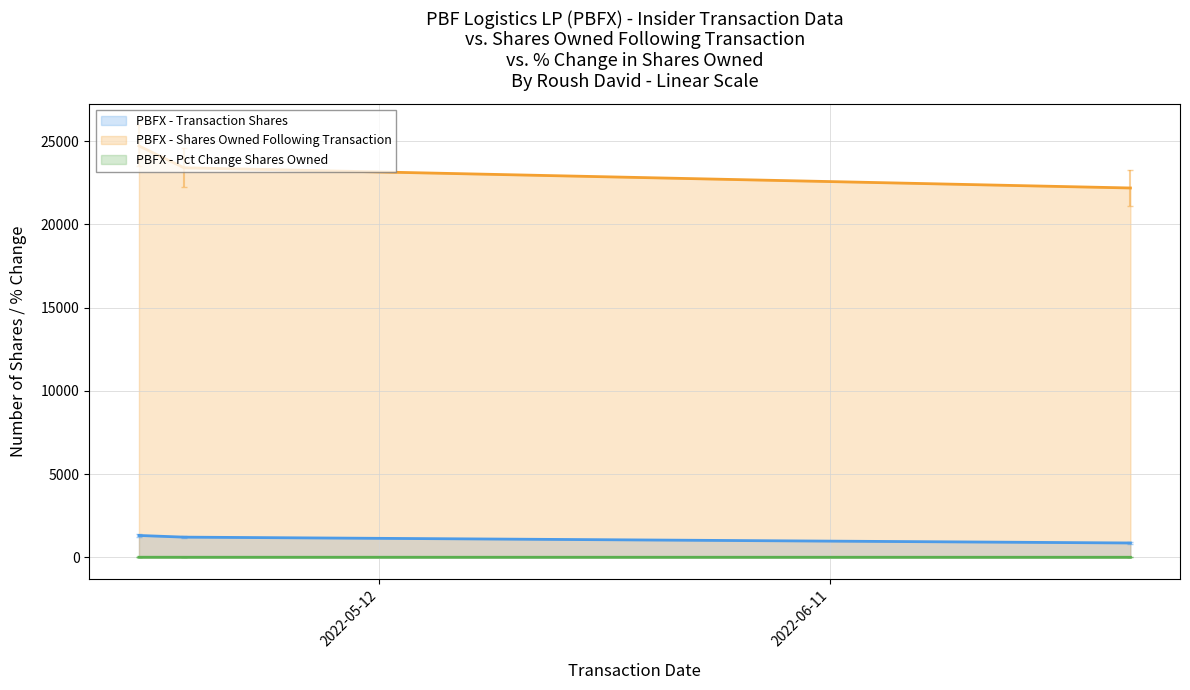

True or false: sharesOwnedFollowingTransaction has a value of 22182 at 2022-07-01.

True